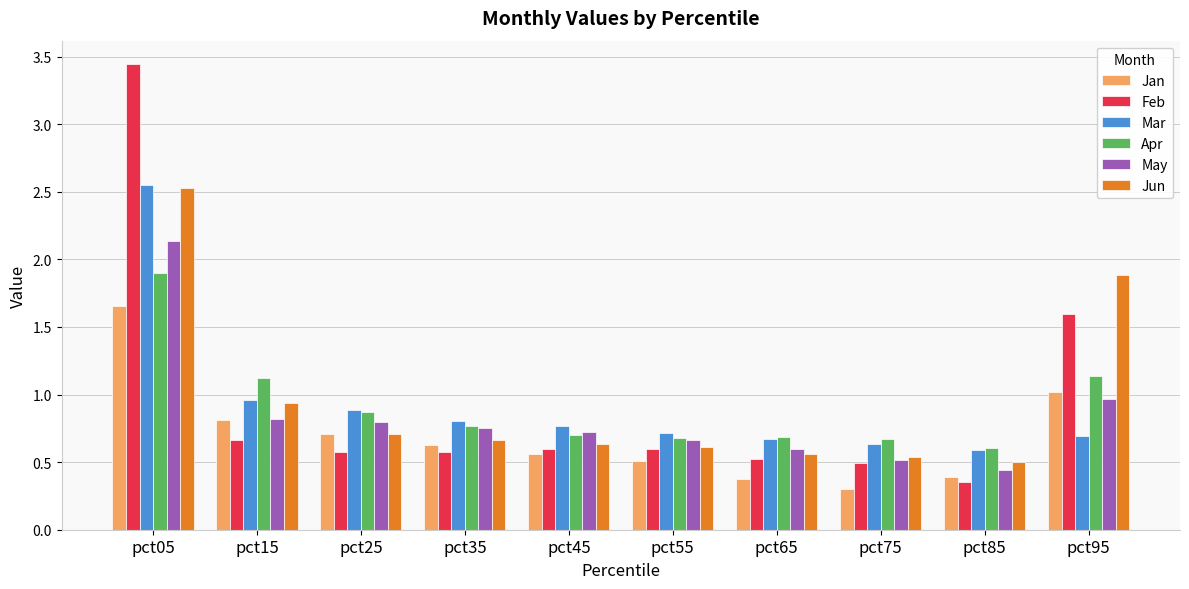

What are all the series names shown in the legend?

Jan, Feb, Mar, Apr, May, Jun